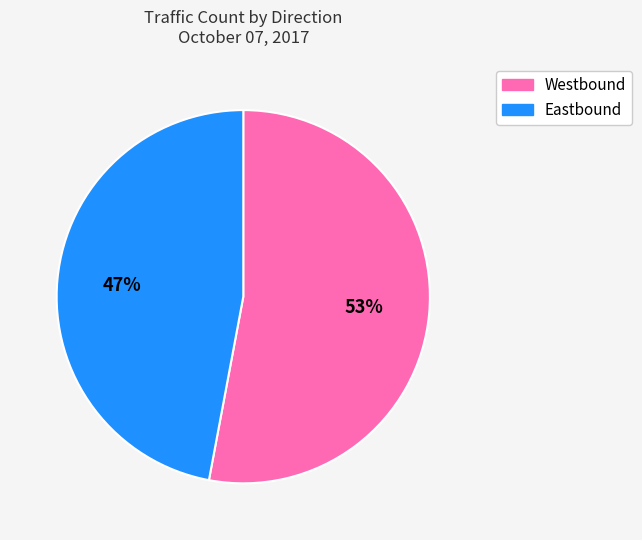

How many slices are in this pie chart?

2